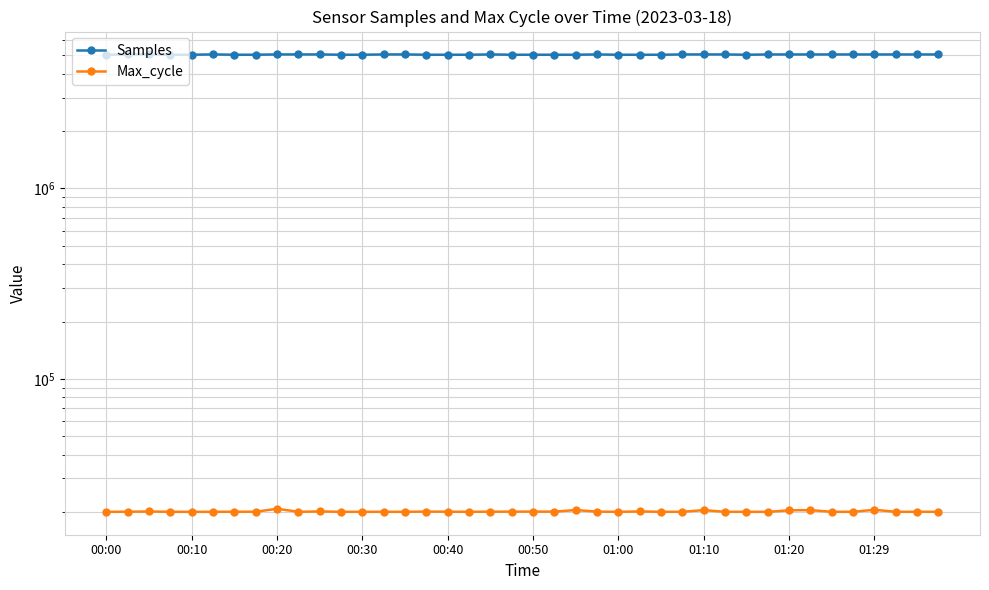

Reading left to right, transcribe all the data shown in this chart.

Samples: 5034088	5052030	5052234	5034158	5033781	5052088	5033551	5033734	5051652	5051449	5051474	5033609	5033390	5051205	5051637	5033300	5033489	5033391	5051046	5033330	5033104	5033505	5033085	5050904	5032863	5033342	5033155	5050782	5050779	5050862	5032614	5050736	5050491	5050618	5050575	5050629	5050362	5050422	5050267	5050597
Max_cycle: 20041	20075	20128	20057	20049	20049	20072	20068	20802	20053	20141	20055	20049	20056	20049	20107	20076	20053	20085	20088	20103	20088	20485	20095	20049	20140	20057	20057	20464	20049	20057	20041	20414	20461	20059	20056	20547	20053	20060	20053